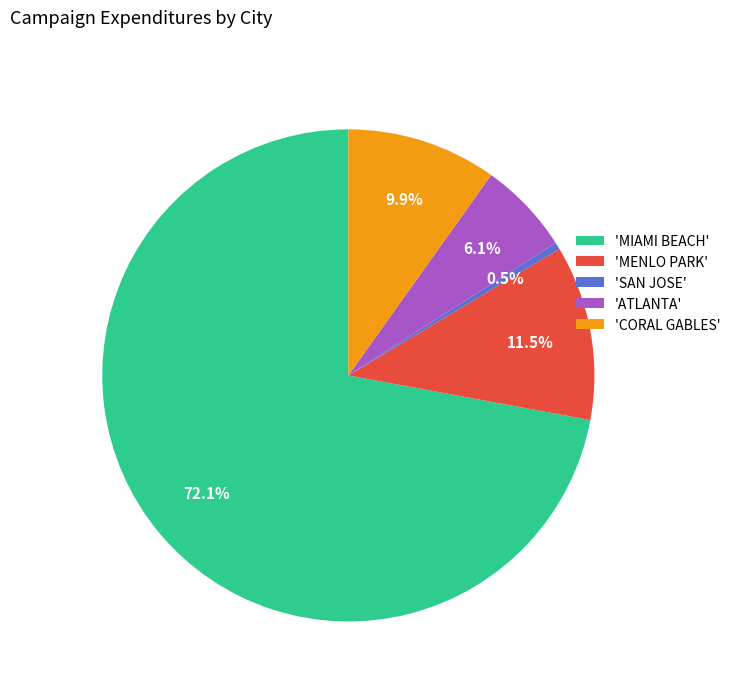

Is there any slice that represents more than half of the pie?

Yes